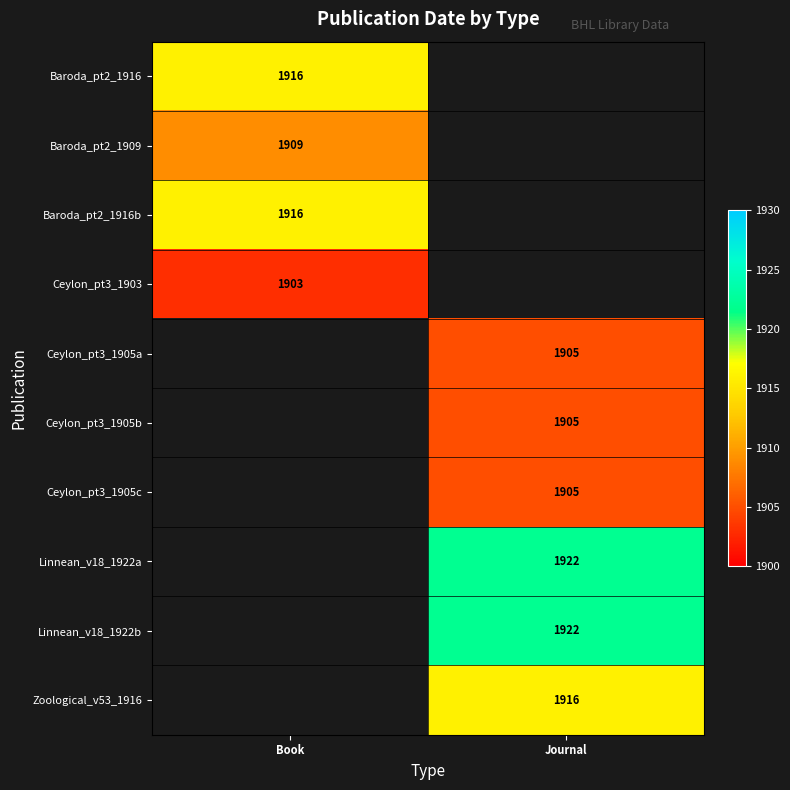

The Baroda_pt2_1909 series shows 3121 at Book. True or false?

False